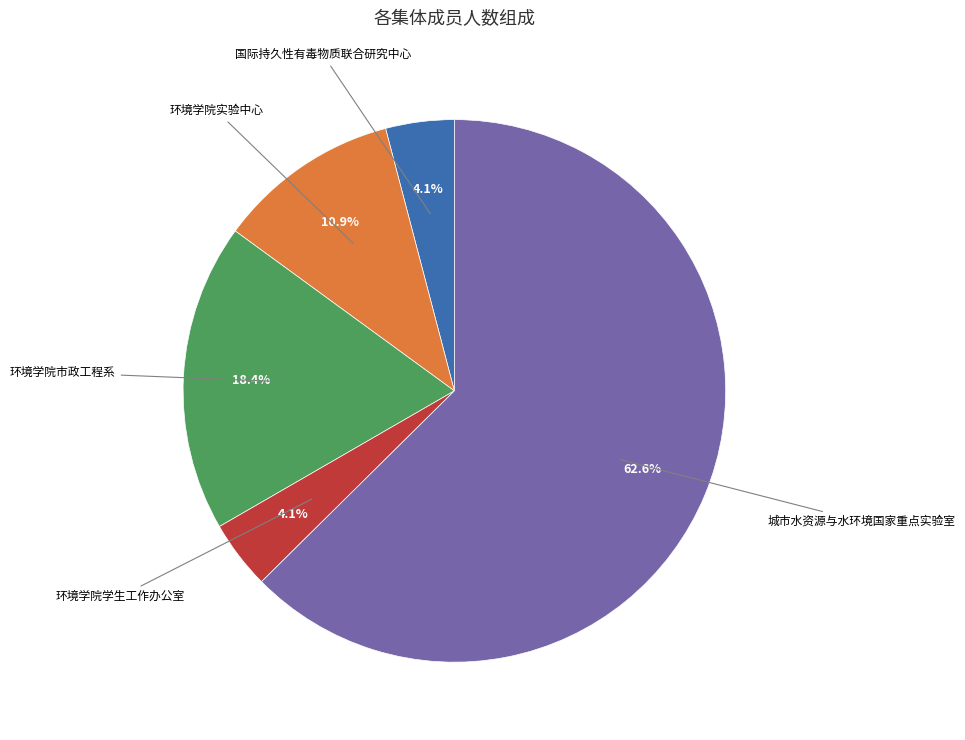

Is there a majority slice in this chart?

Yes